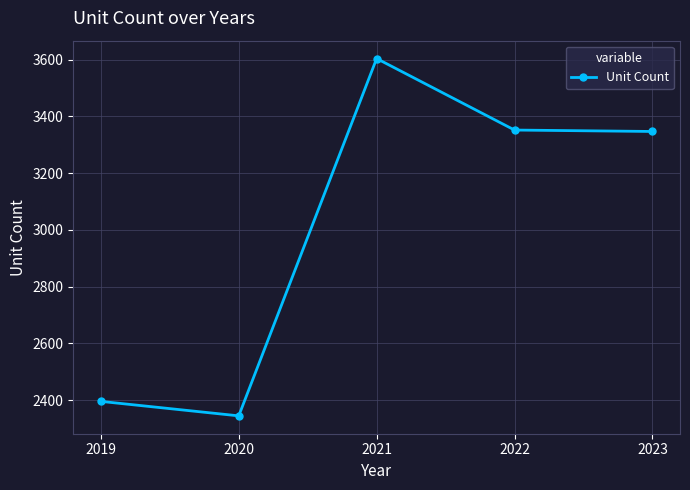

What is the sum of all values?

15044